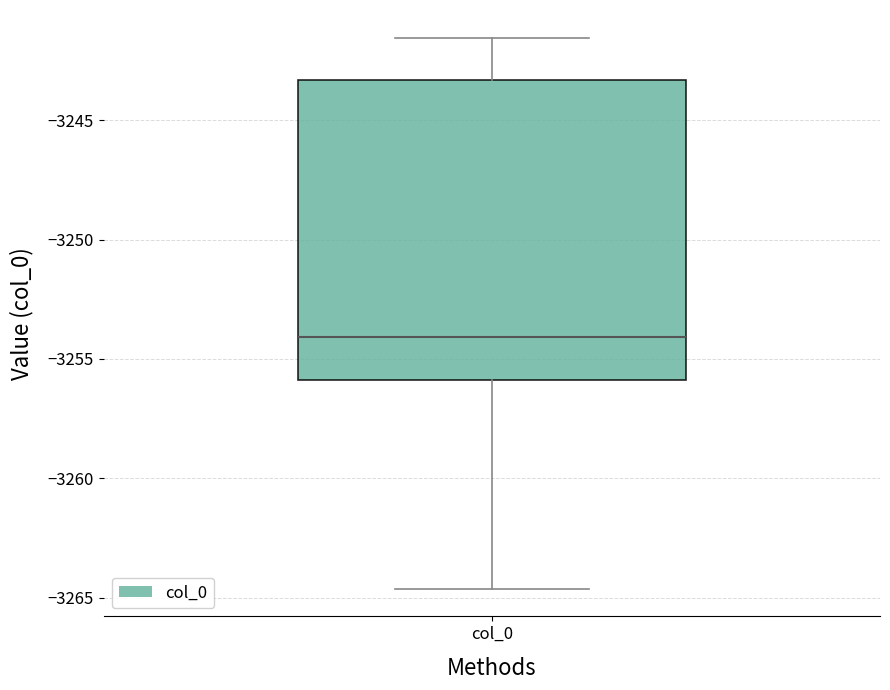

Read this box plot against the y-axis: the position of the median line, the range covered by the box, and the ends of both whiskers. The values are not printed on the chart, so give them approximately, as read against the axis.

median -3254.0, box -3256.0 to -3243.5, whiskers -3264.5 to -3241.5